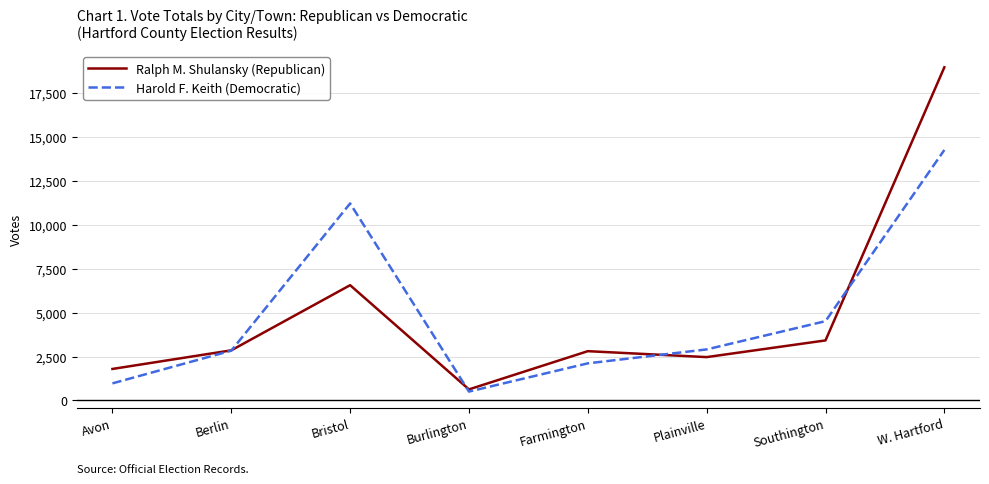

What is the total value across all series at Farmington?

4915